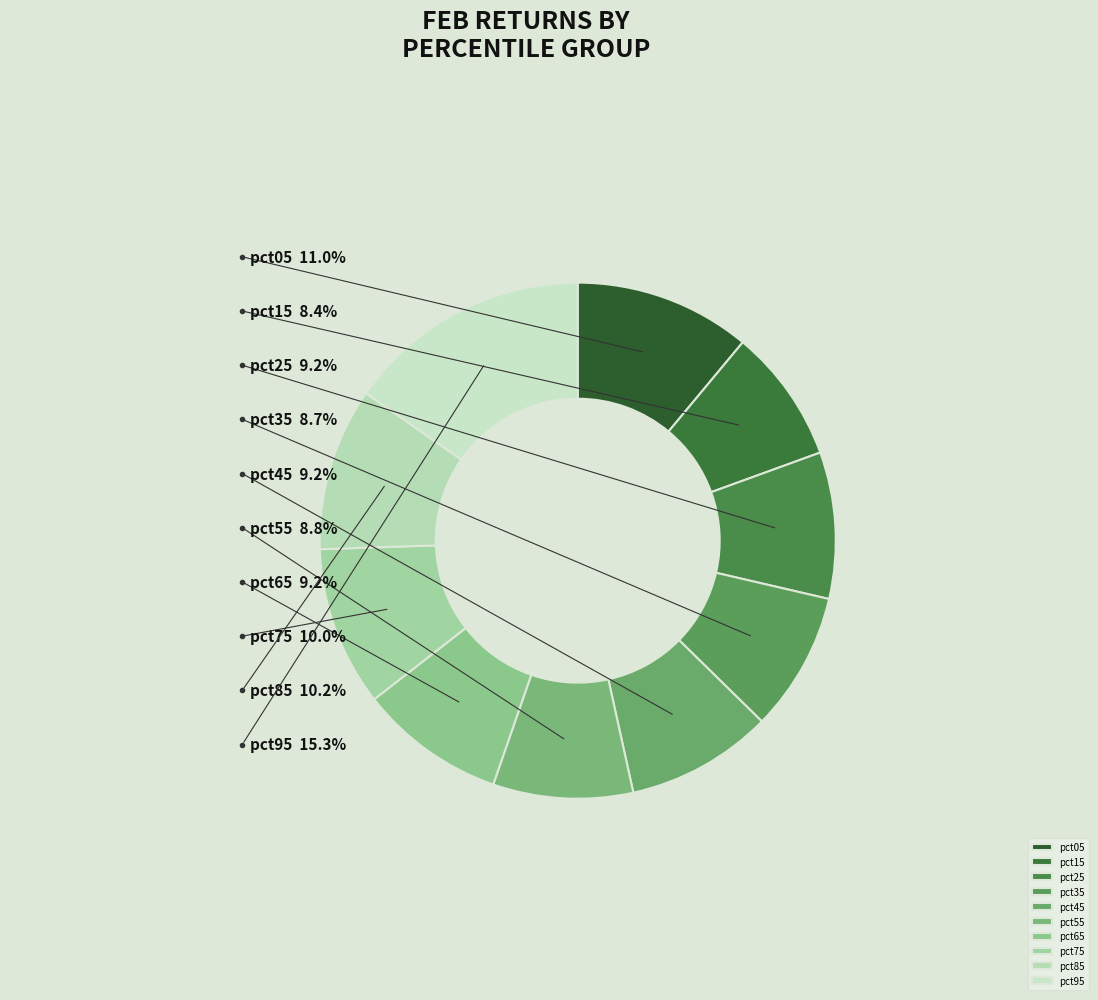

True or false: pct55 accounts for 1% of the total.

False